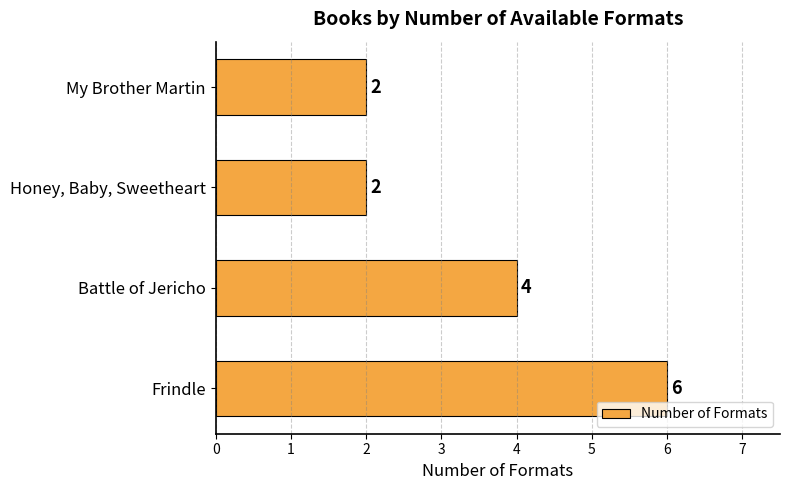

What is the difference between the maximum and second lowest values?

4